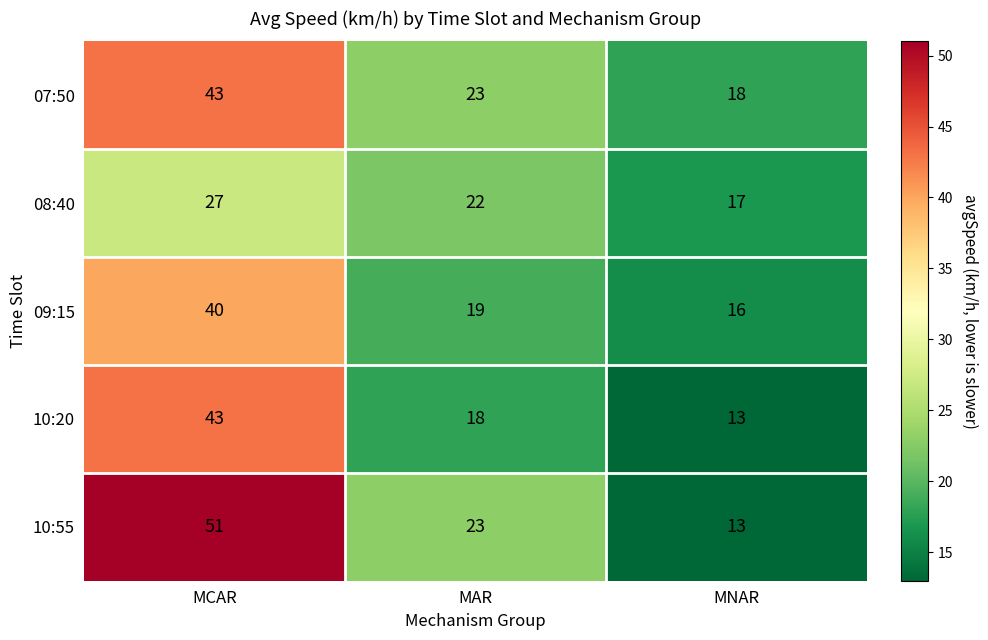

Reading left to right, what are all the values shown in this chart?

07:50: 43	23	18
08:40: 27	22	17
09:15: 40	19	16
10:20: 43	18	13
10:55: 51	23	13